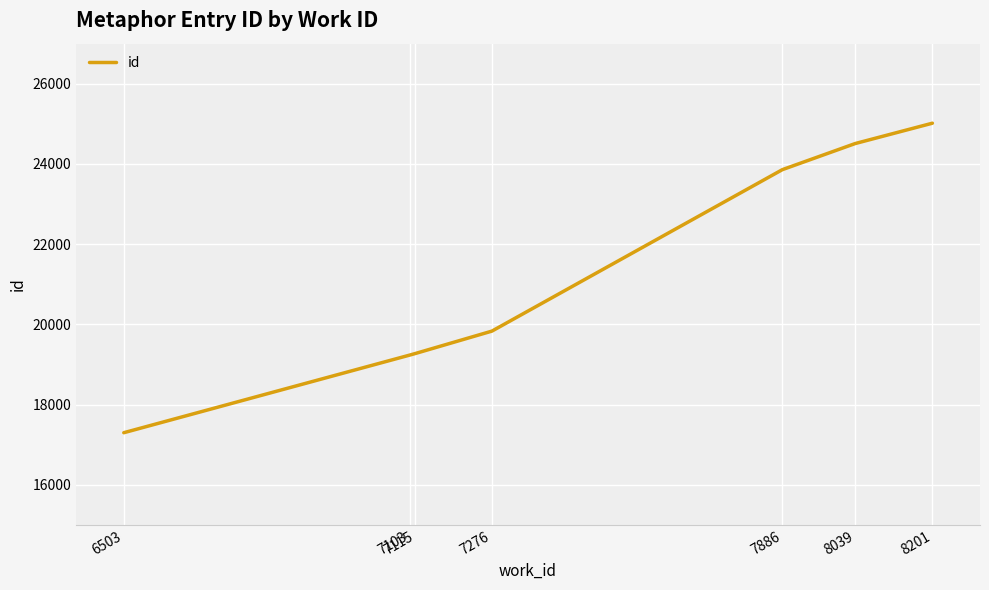

What value does the data have at 7103?

19234